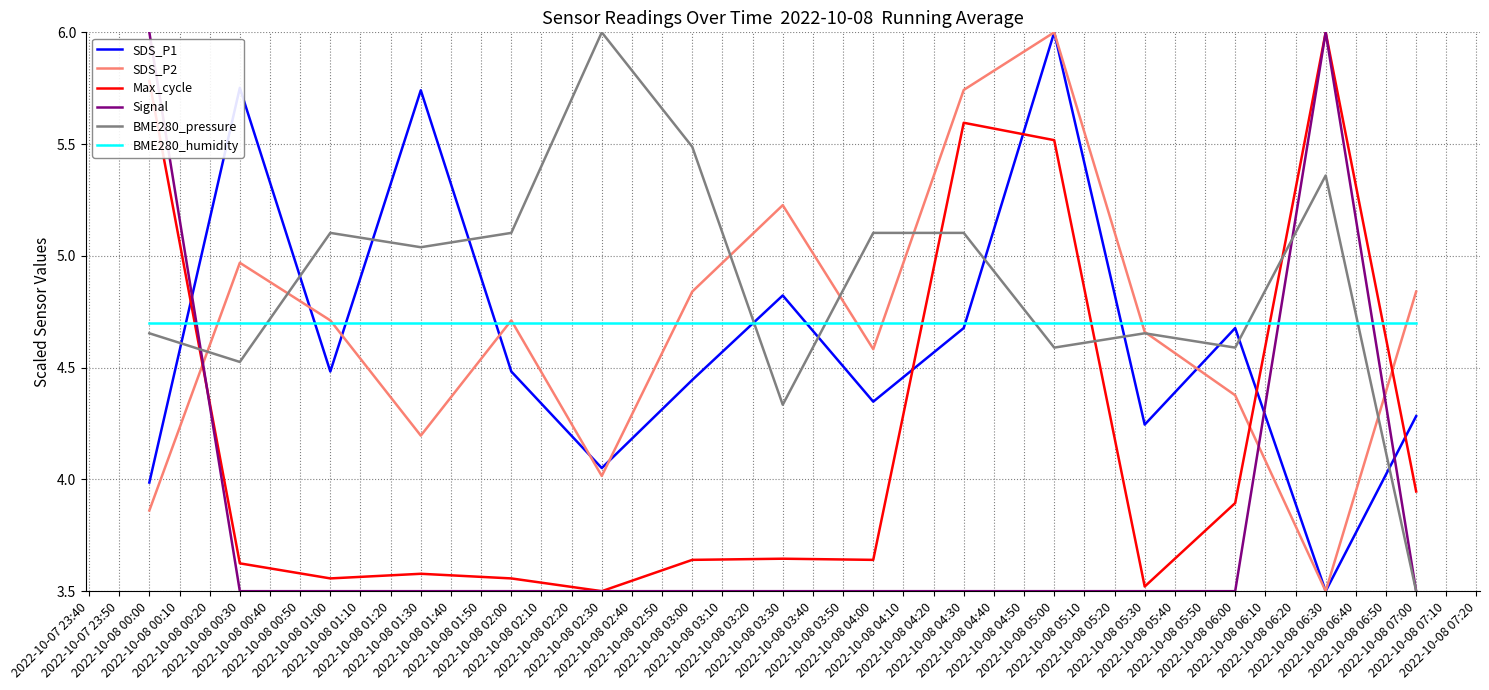

How many times do SDS_P1 and BME280_humidity cross each other?

8